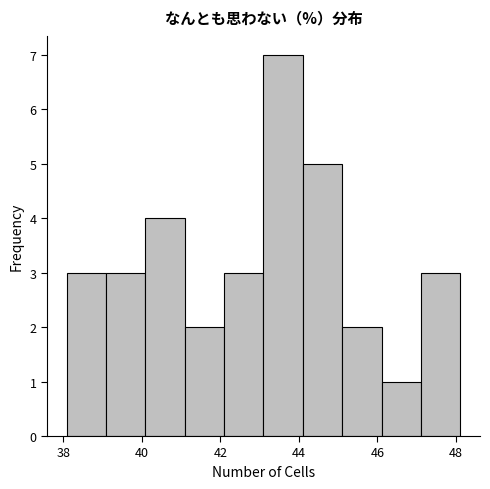

What is the height of the bar covering 42.0 to 43.0 on the x-axis? Neither the bar edges nor the heights are printed on the chart, so give them approximately, as read against the axes.

3